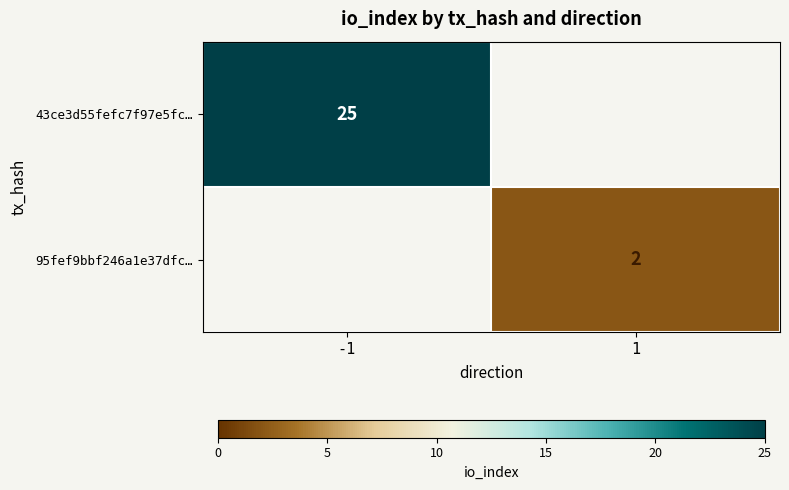

Is the value of 95fef9bbf246a1e37dfc… at 1 greater than the value of 43ce3d55fefc7f97e5fc… at -1?

No